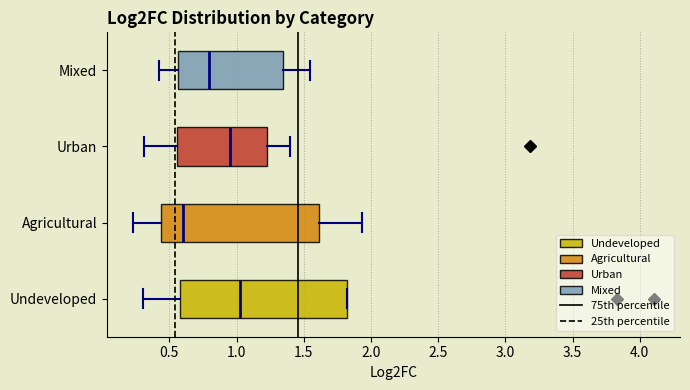

Where is the left edge of the box for Agricultural on the x-axis? The values are not printed on the chart, so give them approximately, as read against the axis.

0.45